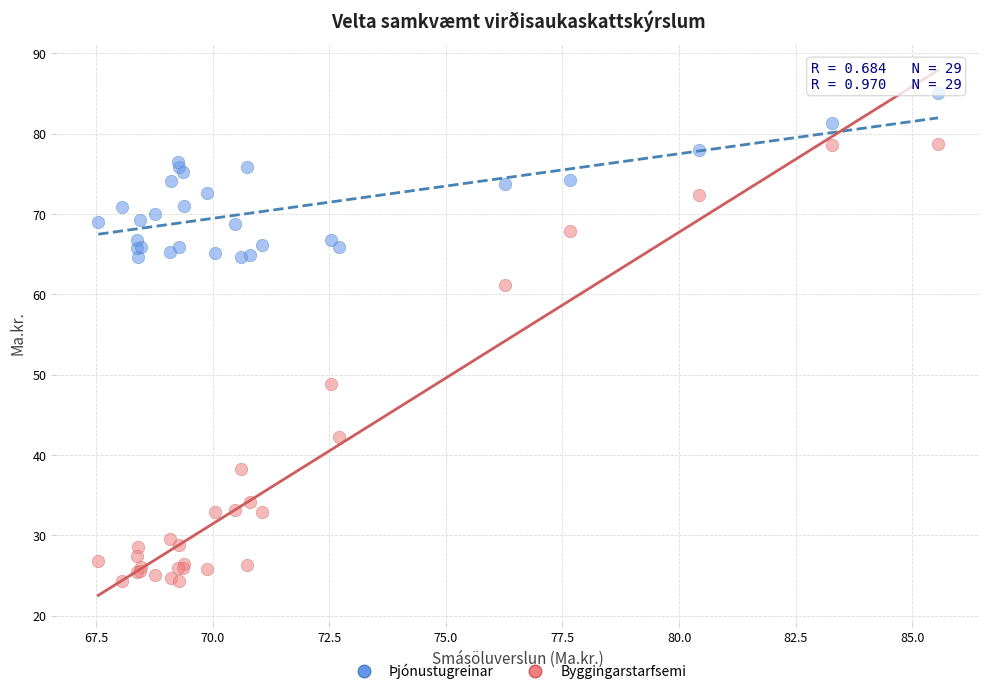

Which series contains the lowest Y value?

Byggingarstarfsemi